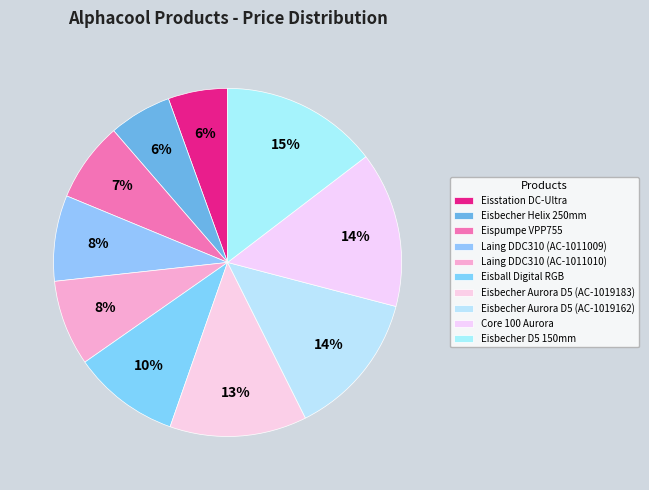

How many slices are in this pie chart?

10